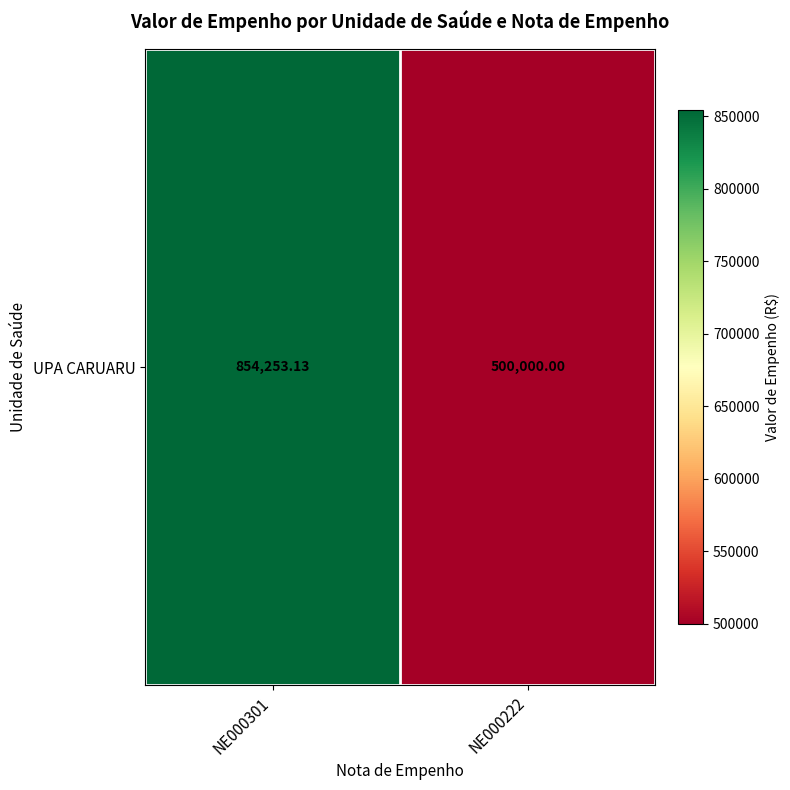

What is the minimum value shown in the chart?

500000.0